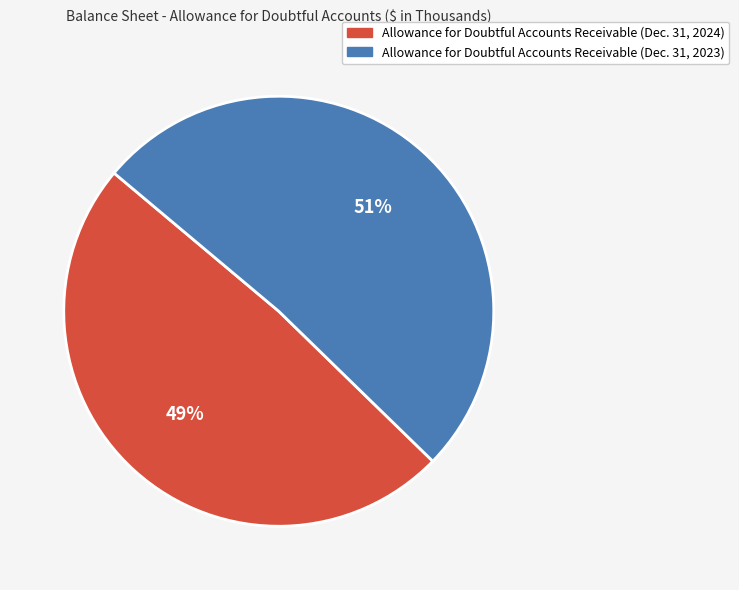

Which has a higher value, Allowance for Doubtful Accounts Receivable (Dec. 31, 2023) or Allowance for Doubtful Accounts Receivable (Dec. 31, 2024)?

Allowance for Doubtful Accounts Receivable (Dec. 31, 2023)